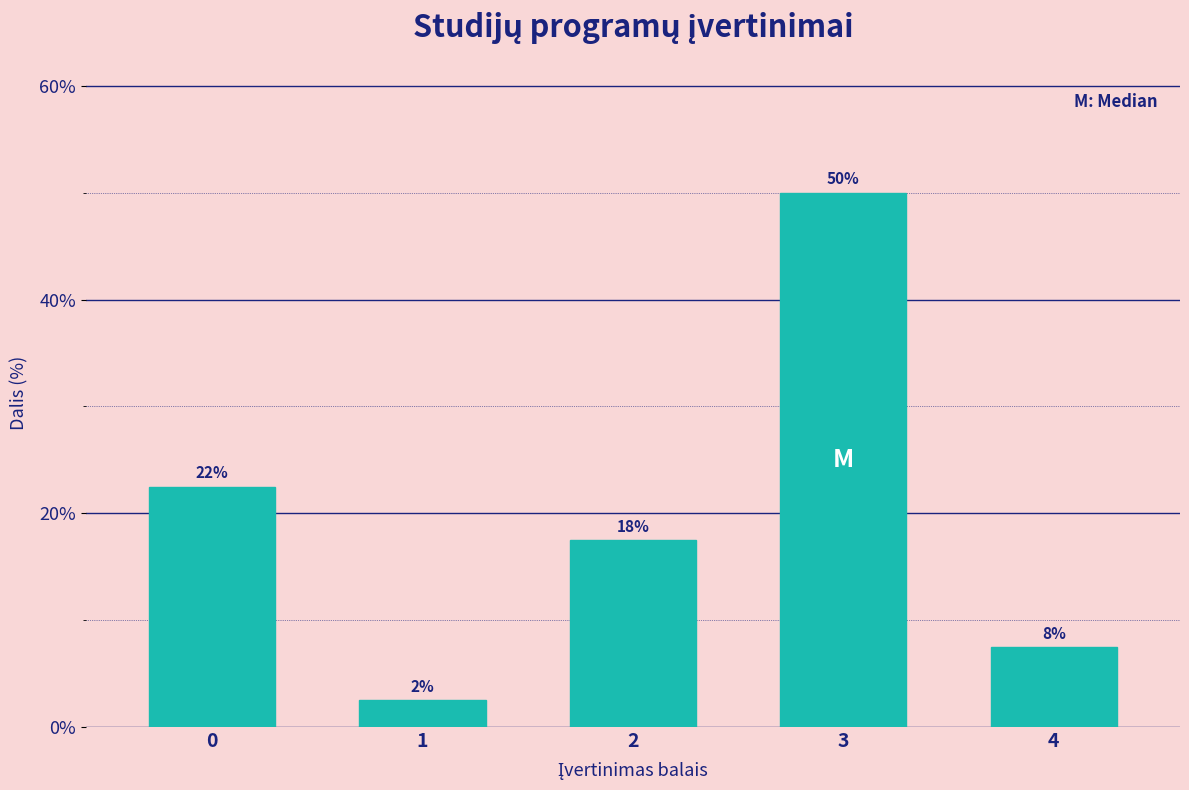

How many bars are there in total?

5